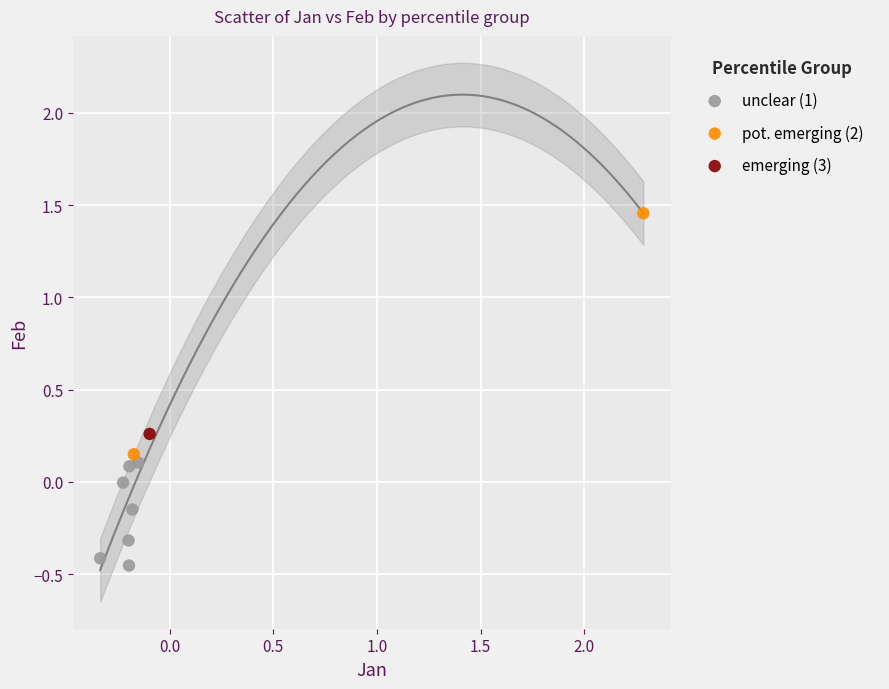

What are all the series names shown in the legend?

unclear (1), pot. emerging (2), emerging (3)